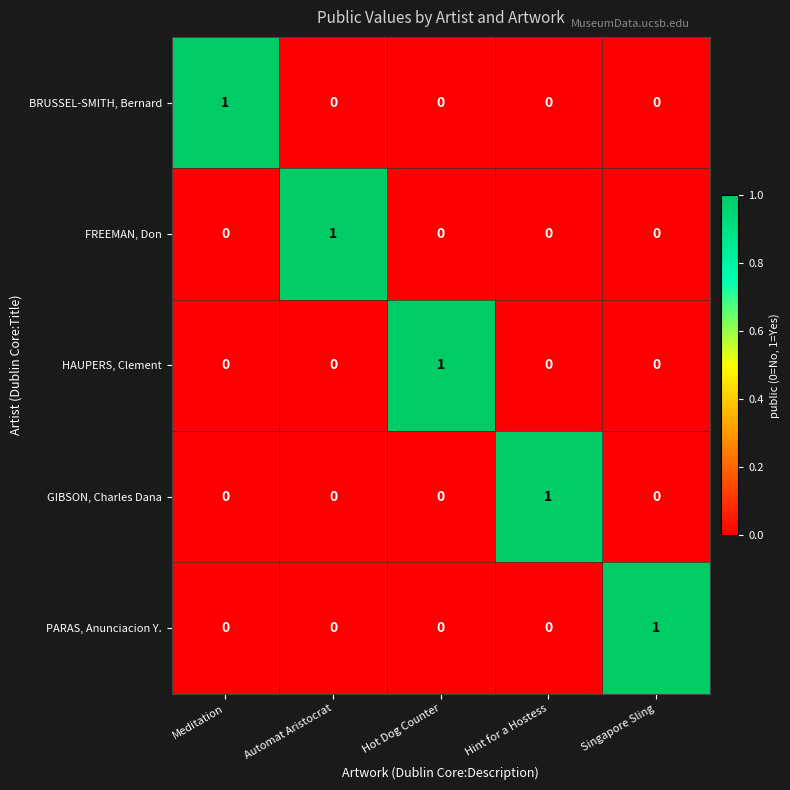

How many series are shown in this chart?

5